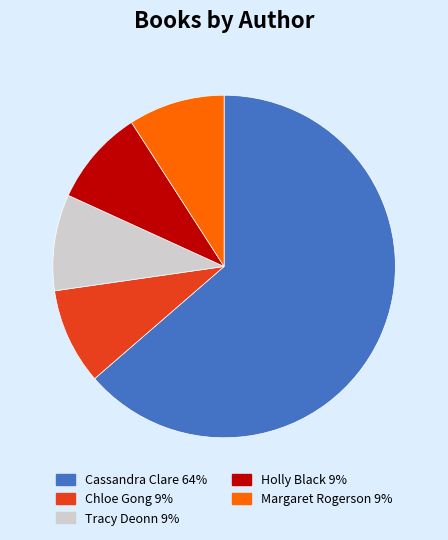

How many slices are in this pie chart?

5